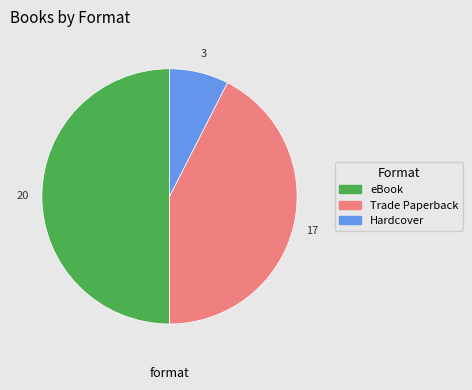

Do eBook and Trade Paperback together represent more than half of the pie?

Yes